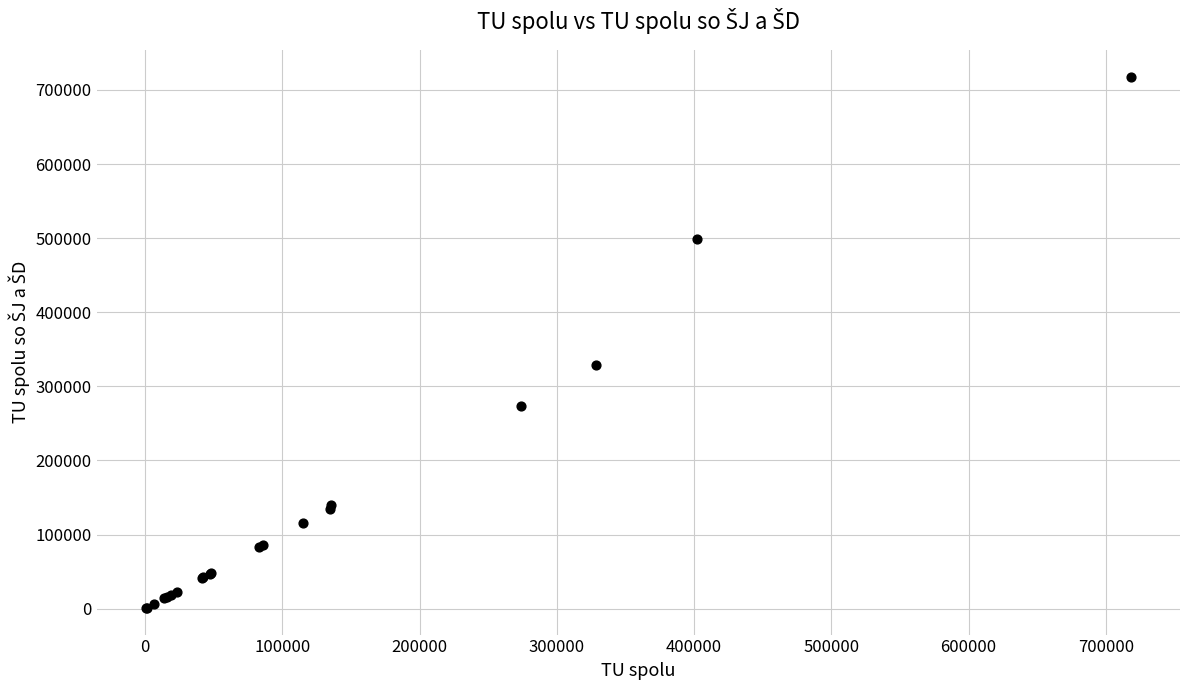

What Y value in the scatter plot is closest to 359454?

328339